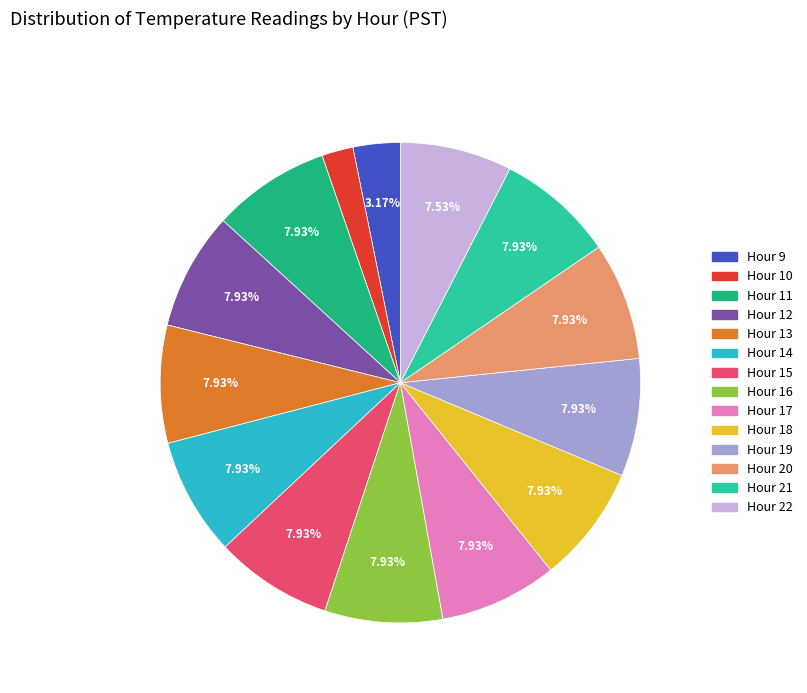

Is Hour 20 the majority of the pie?

No